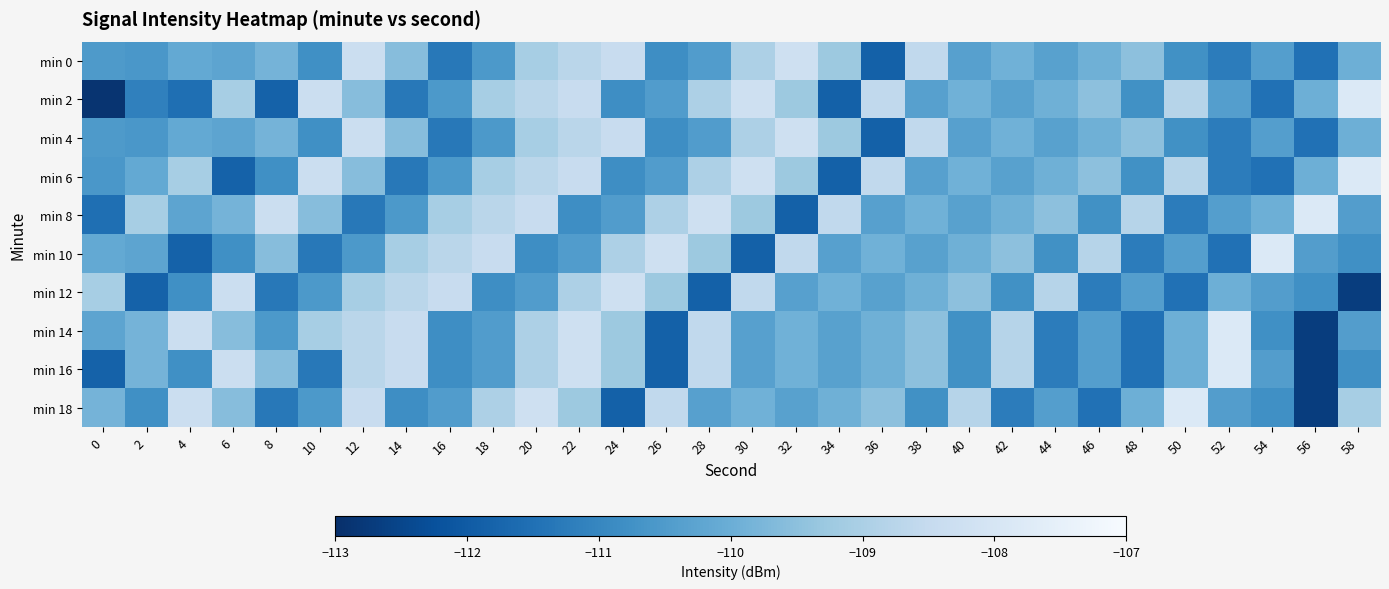

Reading left to right, extract all data points from this chart.

min 0: 0=-110.5	2=-110.6	4=-110.1	6=-110.2	8=-109.8	10=-110.8	12=-108.3	14=-109.6	16=-111.3	18=-110.5	20=-109.1	22=-108.7	24=-108.4	26=-110.8	28=-110.4	30=-108.9	32=-108.2	34=-109.3	36=-111.9	38=-108.6	40=-110.4	42=-109.9	44=-110.3	46=-109.9	48=-109.5	50=-110.8	52=-111.2	54=-110.4	56=-111.5	58=-110.0
min 2: 0=-112.9	2=-111.1	4=-111.5	6=-109.1	8=-111.8	10=-108.3	12=-109.6	14=-111.3	16=-110.5	18=-109.1	20=-108.7	22=-108.4	24=-110.8	26=-110.4	28=-108.9	30=-108.2	32=-109.3	34=-111.9	36=-108.6	38=-110.4	40=-109.9	42=-110.3	44=-109.9	46=-109.5	48=-110.8	50=-108.8	52=-110.4	54=-111.5	56=-110.0	58=-107.8
min 4: 0=-110.5	2=-110.6	4=-110.1	6=-110.2	8=-109.8	10=-110.8	12=-108.3	14=-109.6	16=-111.3	18=-110.5	20=-109.1	22=-108.7	24=-108.4	26=-110.8	28=-110.4	30=-108.9	32=-108.2	34=-109.3	36=-111.9	38=-108.6	40=-110.4	42=-109.9	44=-110.3	46=-109.9	48=-109.5	50=-110.8	52=-111.2	54=-110.4	56=-111.5	58=-110.0
min 6: 0=-110.6	2=-110.1	4=-109.1	6=-111.8	8=-110.8	10=-108.3	12=-109.6	14=-111.3	16=-110.5	18=-109.1	20=-108.7	22=-108.4	24=-110.8	26=-110.4	28=-108.9	30=-108.2	32=-109.3	34=-111.9	36=-108.6	38=-110.4	40=-109.9	42=-110.3	44=-109.9	46=-109.5	48=-110.8	50=-108.8	52=-111.2	54=-111.5	56=-110.0	58=-107.8
min 8: 0=-111.5	2=-109.1	4=-110.2	6=-109.8	8=-108.3	10=-109.6	12=-111.3	14=-110.5	16=-109.1	18=-108.7	20=-108.4	22=-110.8	24=-110.4	26=-108.9	28=-108.2	30=-109.3	32=-111.9	34=-108.6	36=-110.4	38=-109.9	40=-110.3	42=-109.9	44=-109.5	46=-110.8	48=-108.8	50=-111.2	52=-110.4	54=-110.0	56=-107.8	58=-110.4
min 10: 0=-110.1	2=-110.2	4=-111.8	6=-110.8	8=-109.6	10=-111.3	12=-110.5	14=-109.1	16=-108.7	18=-108.4	20=-110.8	22=-110.4	24=-108.9	26=-108.2	28=-109.3	30=-111.9	32=-108.6	34=-110.4	36=-109.9	38=-110.3	40=-109.9	42=-109.5	44=-110.8	46=-108.8	48=-111.2	50=-110.4	52=-111.5	54=-107.8	56=-110.4	58=-110.8
min 12: 0=-109.1	2=-111.8	4=-110.8	6=-108.3	8=-111.3	10=-110.5	12=-109.1	14=-108.7	16=-108.4	18=-110.8	20=-110.4	22=-108.9	24=-108.2	26=-109.3	28=-111.9	30=-108.6	32=-110.4	34=-109.9	36=-110.3	38=-109.9	40=-109.5	42=-110.8	44=-108.8	46=-111.2	48=-110.4	50=-111.5	52=-110.0	54=-110.4	56=-110.8	58=-112.7
min 14: 0=-110.2	2=-109.8	4=-108.3	6=-109.6	8=-110.5	10=-109.1	12=-108.7	14=-108.4	16=-110.8	18=-110.4	20=-108.9	22=-108.2	24=-109.3	26=-111.9	28=-108.6	30=-110.4	32=-109.9	34=-110.3	36=-109.9	38=-109.5	40=-110.8	42=-108.8	44=-111.2	46=-110.4	48=-111.5	50=-110.0	52=-107.8	54=-110.8	56=-112.7	58=-110.4
min 16: 0=-111.8	2=-109.8	4=-110.8	6=-108.3	8=-109.6	10=-111.3	12=-108.7	14=-108.4	16=-110.8	18=-110.4	20=-108.9	22=-108.2	24=-109.3	26=-111.9	28=-108.6	30=-110.4	32=-109.9	34=-110.3	36=-109.9	38=-109.5	40=-110.8	42=-108.8	44=-111.2	46=-110.4	48=-111.5	50=-110.0	52=-107.8	54=-110.4	56=-112.7	58=-110.8
min 18: 0=-109.8	2=-110.8	4=-108.3	6=-109.6	8=-111.3	10=-110.5	12=-108.4	14=-110.8	16=-110.4	18=-108.9	20=-108.2	22=-109.3	24=-111.9	26=-108.6	28=-110.4	30=-109.9	32=-110.3	34=-109.9	36=-109.5	38=-110.8	40=-108.8	42=-111.2	44=-110.4	46=-111.5	48=-110.0	50=-107.8	52=-110.4	54=-110.8	56=-112.7	58=-109.1